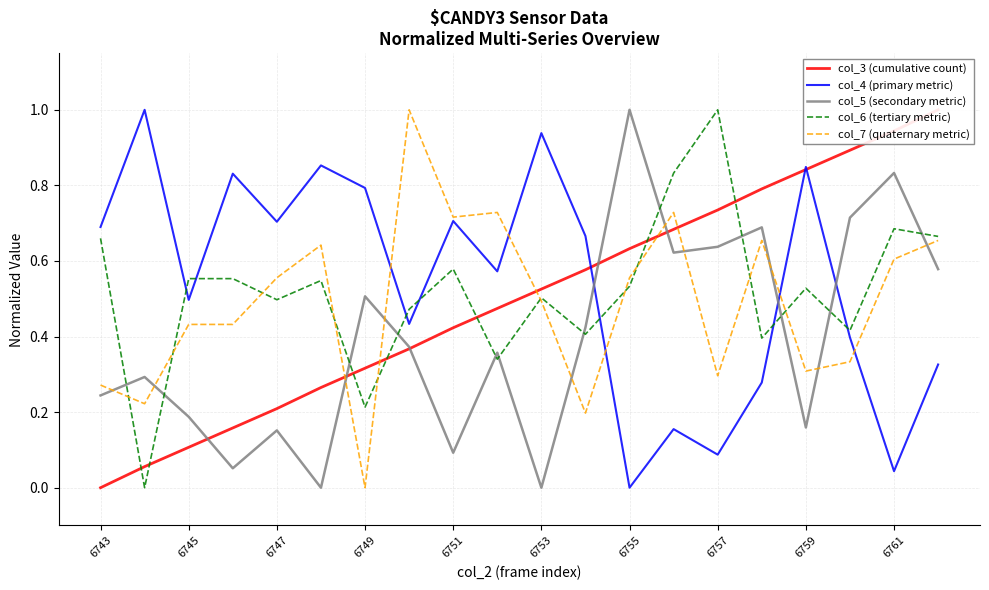

What position from the left is 13?

14